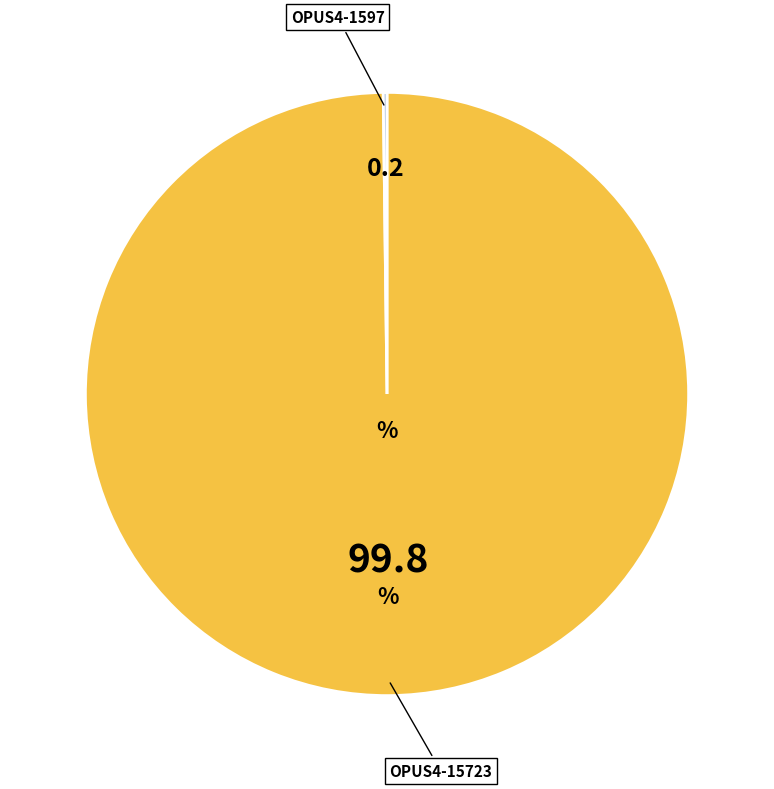

Count the number of slices in the pie.

2